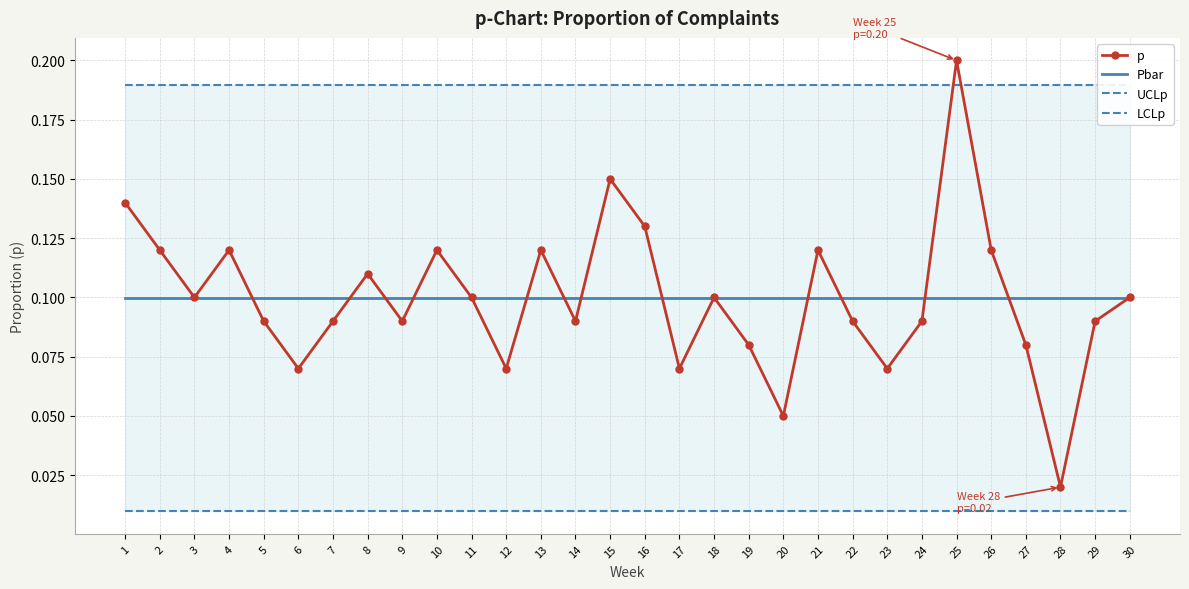

What is the difference between the highest and lowest values at 20?

0.2